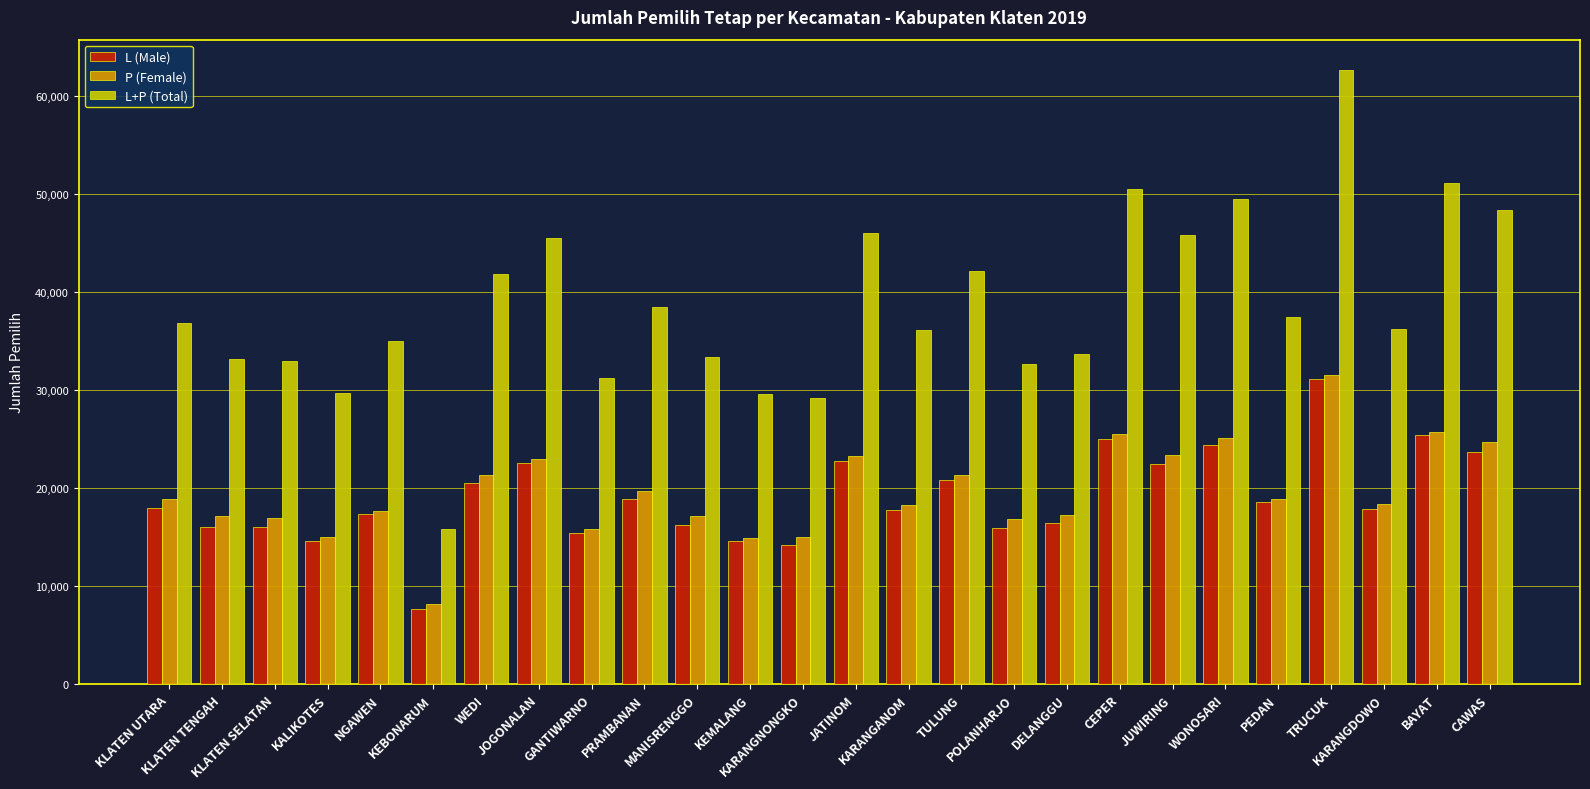

What is the sum of all L (Male) values?

494152